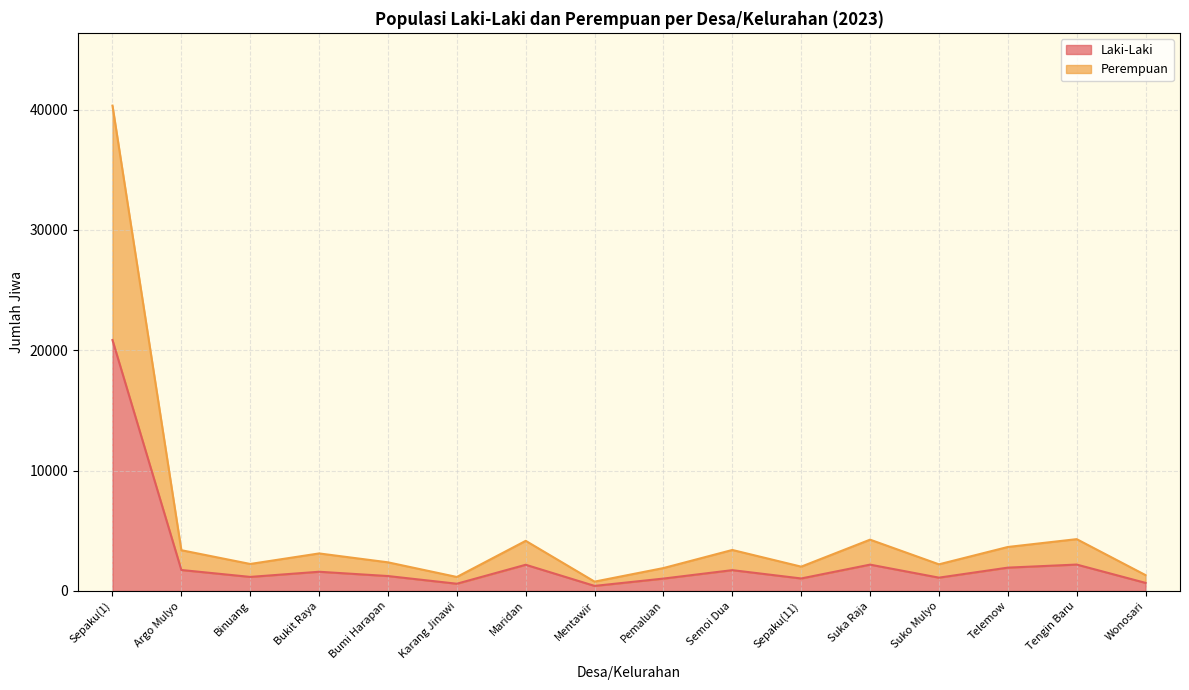

True or false: Laki-Laki has a value of 1107 at Suko Mulyo.

True